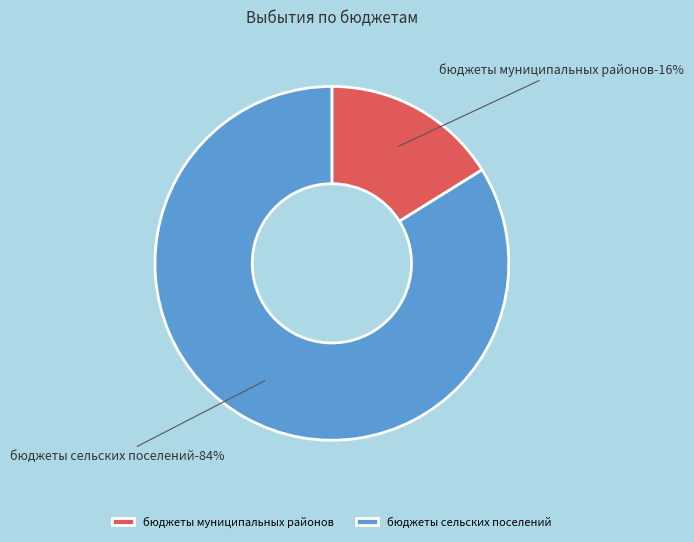

Combined, what portion of the pie is бюджеты сельских поселений and бюджеты муниципальных районов?

100.0%